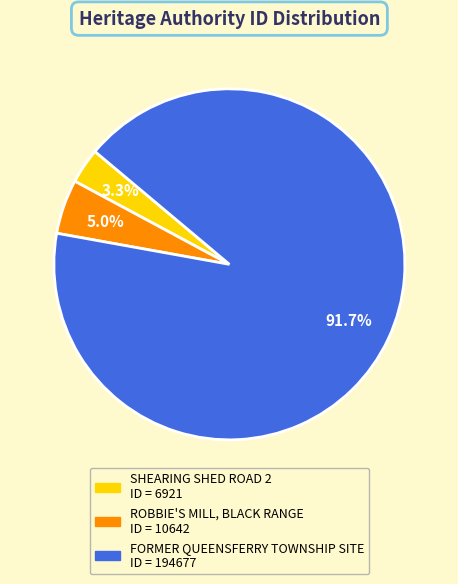

Which slice represents more than half of the pie?

FORMER QUEENSFERRY TOWNSHIP SITE